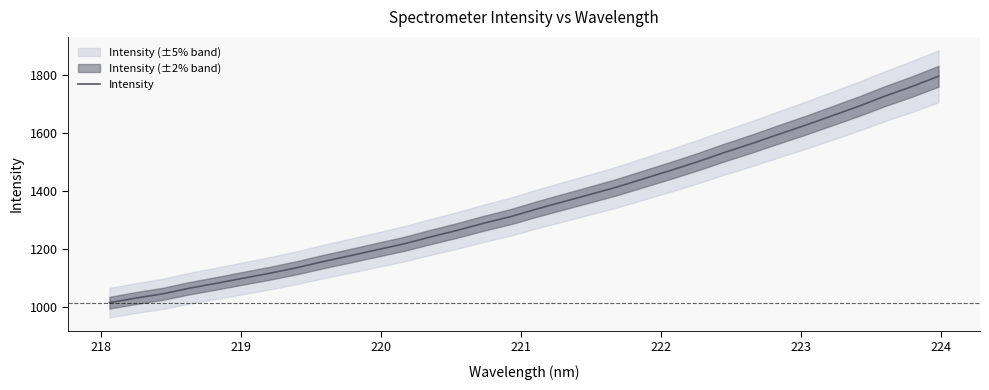

What is the highest value of the Intensity series?

1795.7